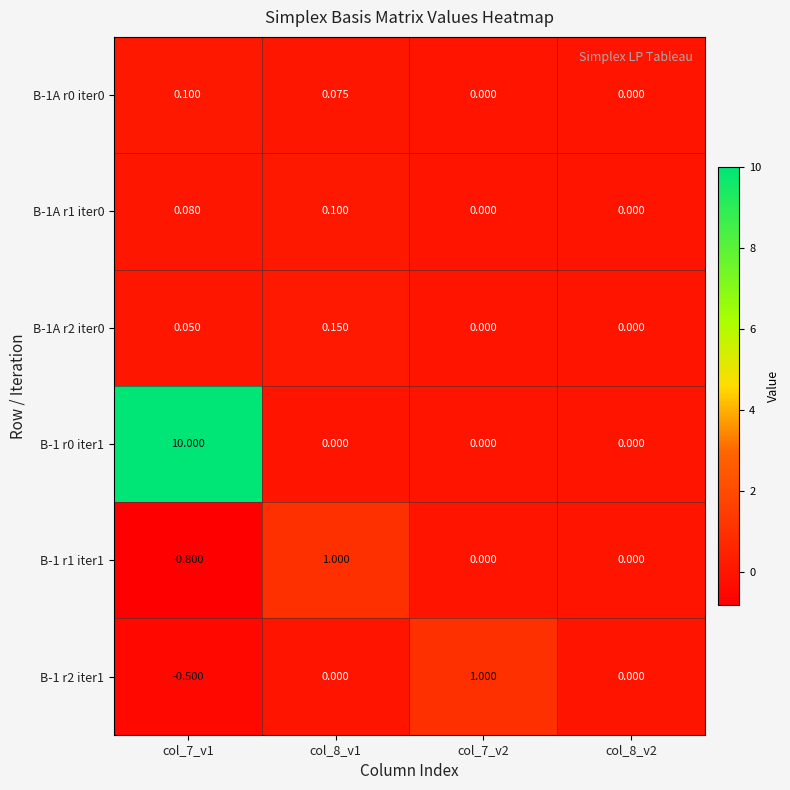

At how many categories does at least one series exceed 2?

1